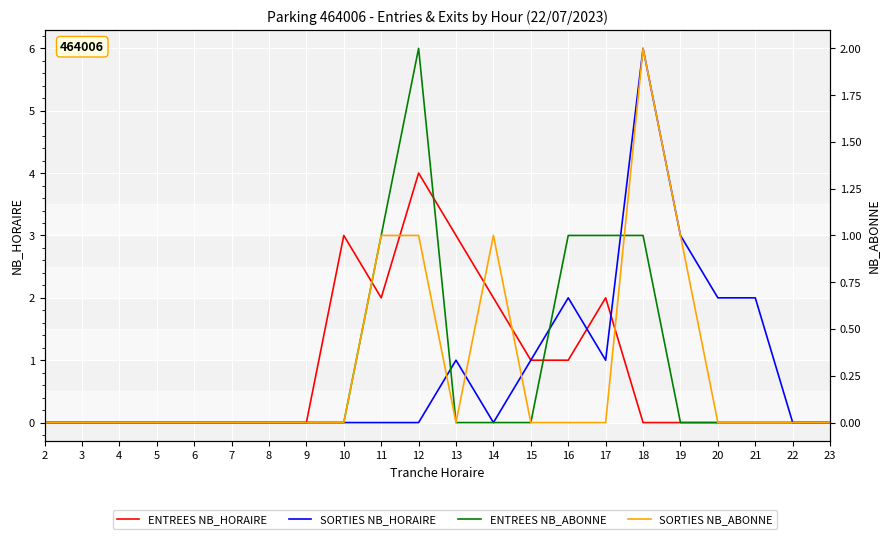

How many intersections are there between ENTREES NB_HORAIRE and SORTIES NB_HORAIRE?

2